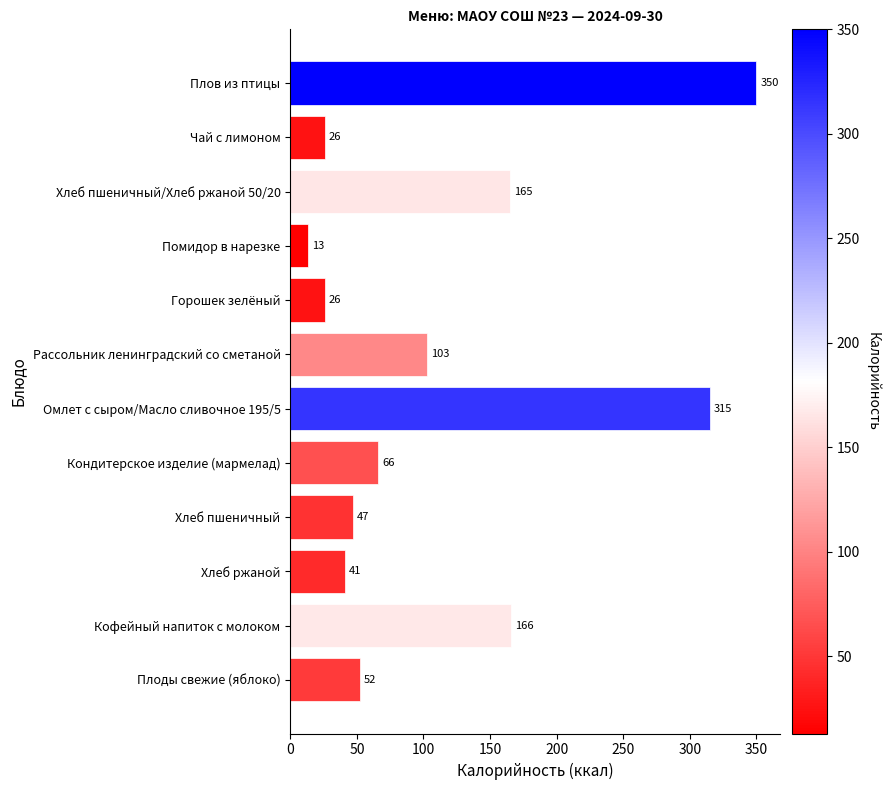

At which label is the value closest to 181?

Кофейный напиток с молоком